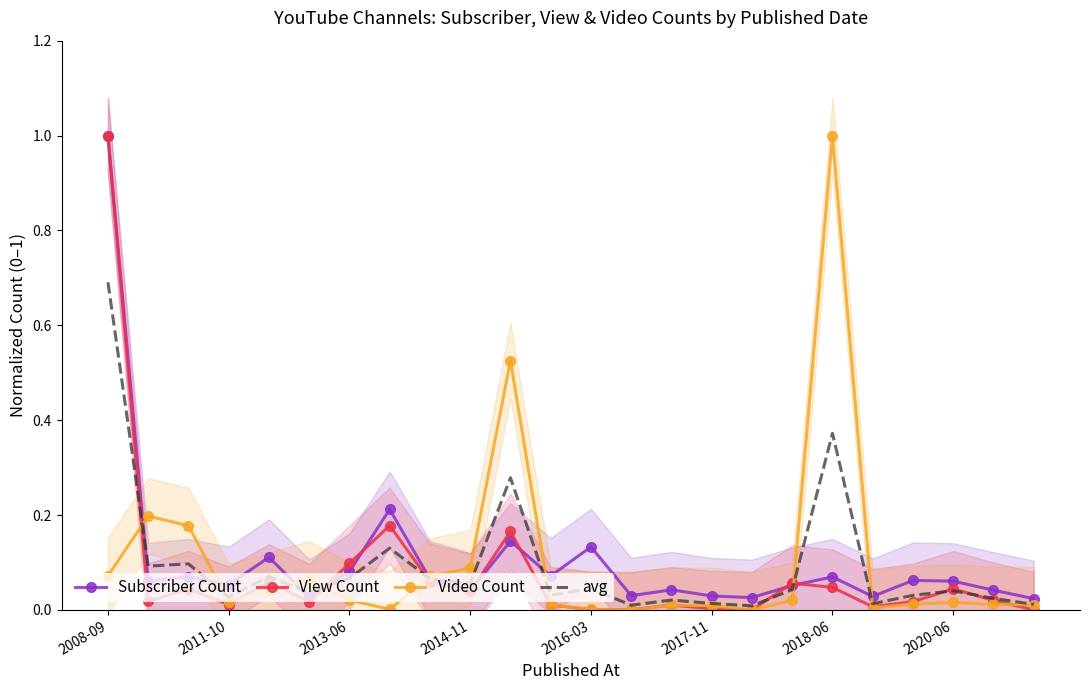

True or false: avg has more than 2 points higher than both neighbors.

True